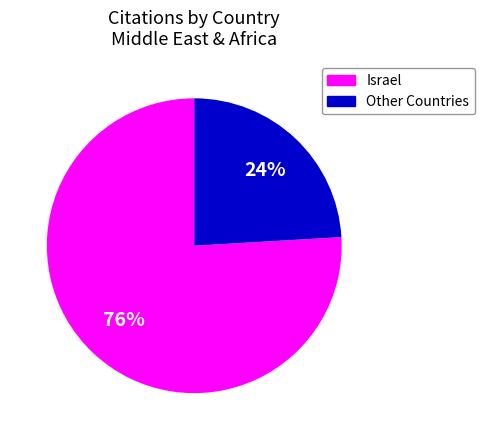

To the nearest percent, what is the difference between the largest and smallest slice percentages?

52%